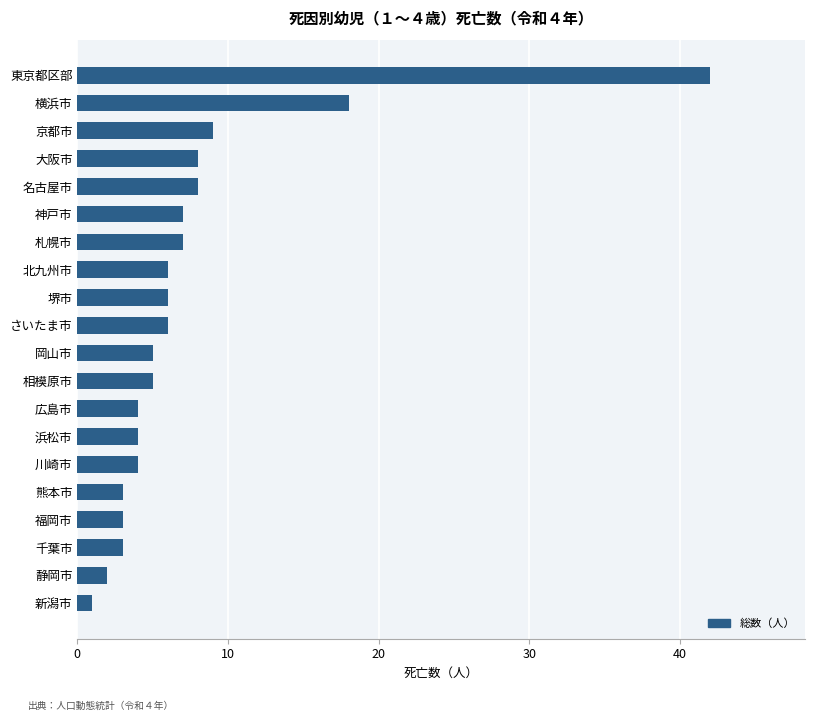

The chart shows a value of 9 at 京都市. True or false?

True